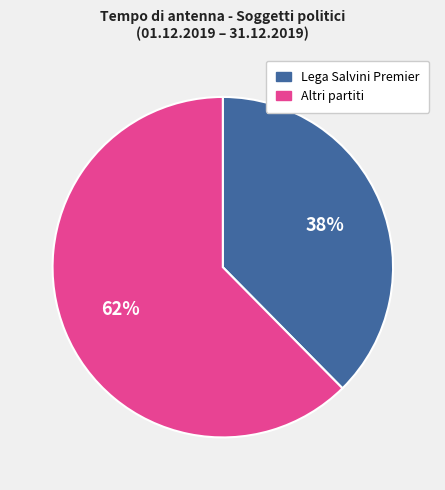

To the nearest percent, what is the average slice percentage?

50%